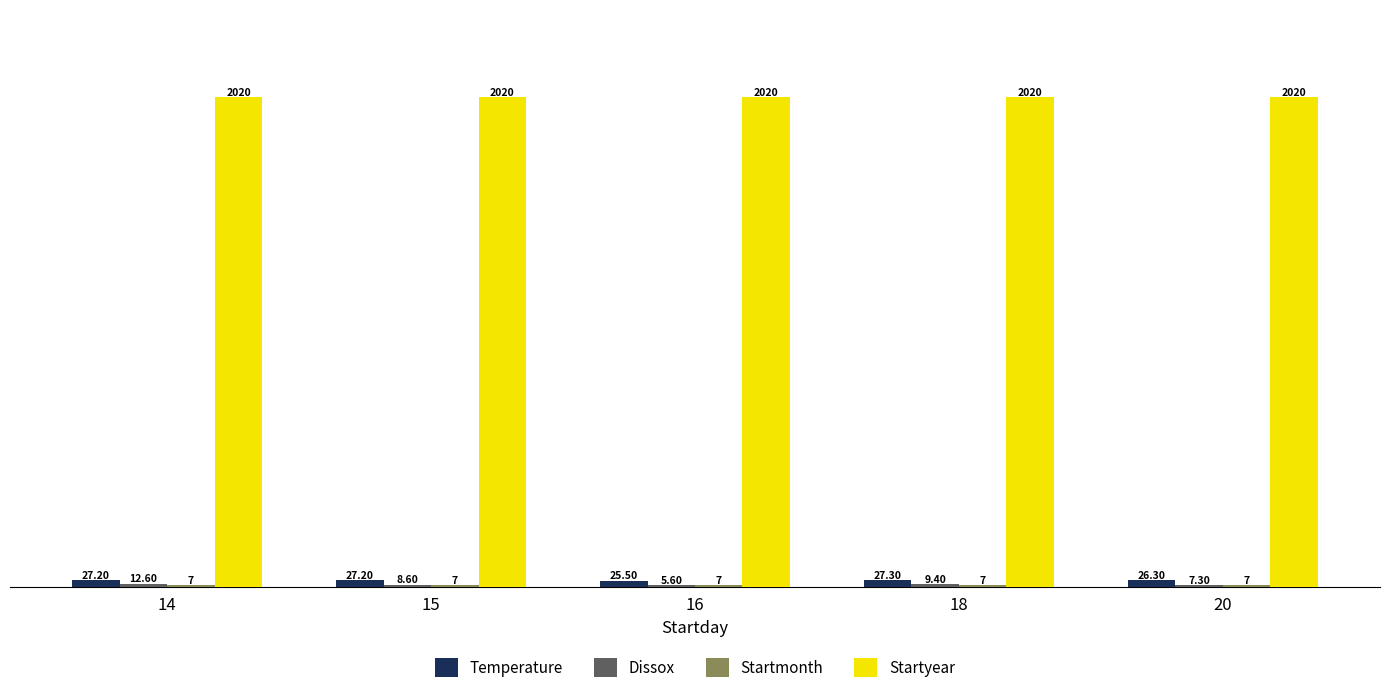

What is the spread (max minus min) of values at 20?

2013.0